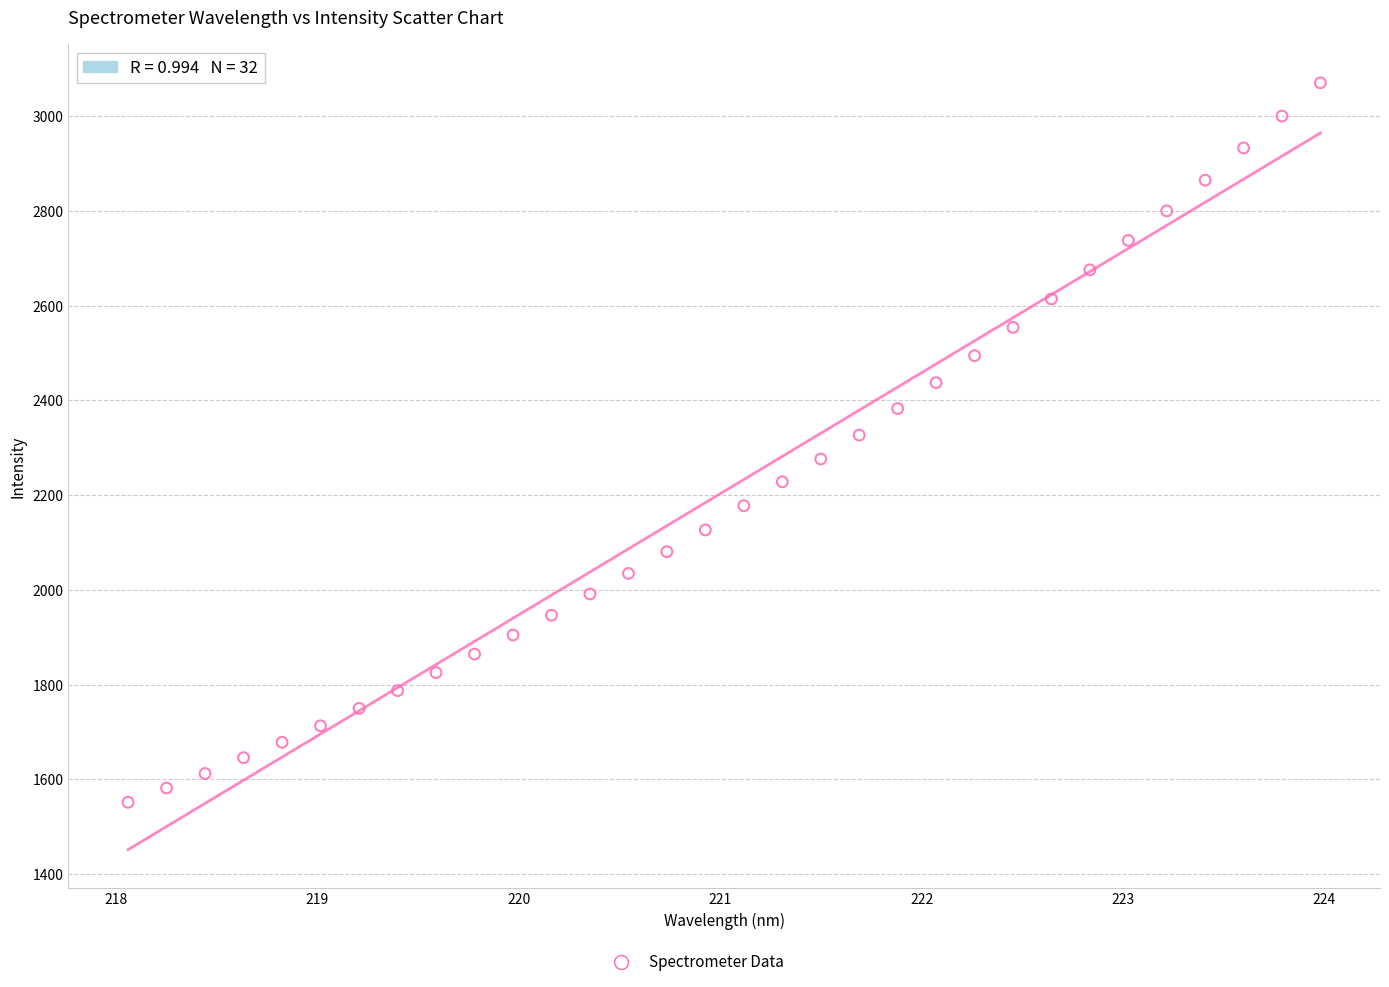

What is the range of X values (max minus min)?

5.9